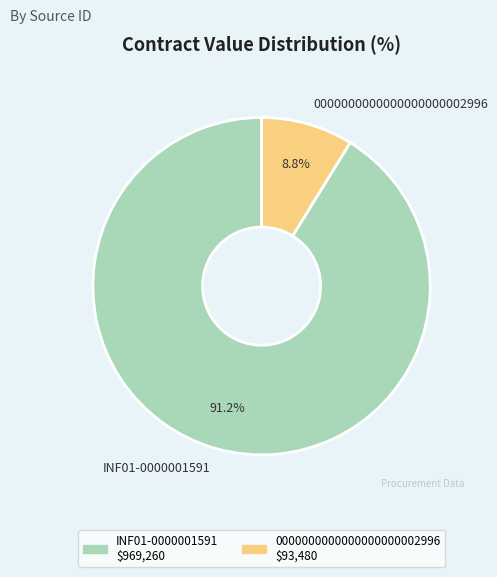

Is it true that INF01-0000001591 is 78% of the pie?

False